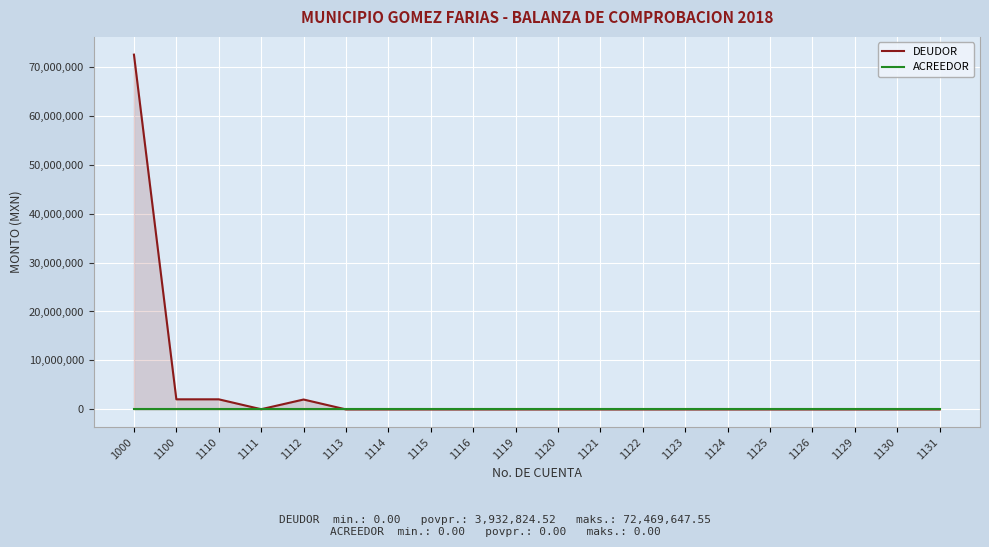

What is the difference between the maximum and minimum values in the DEUDOR series?

72469647.5